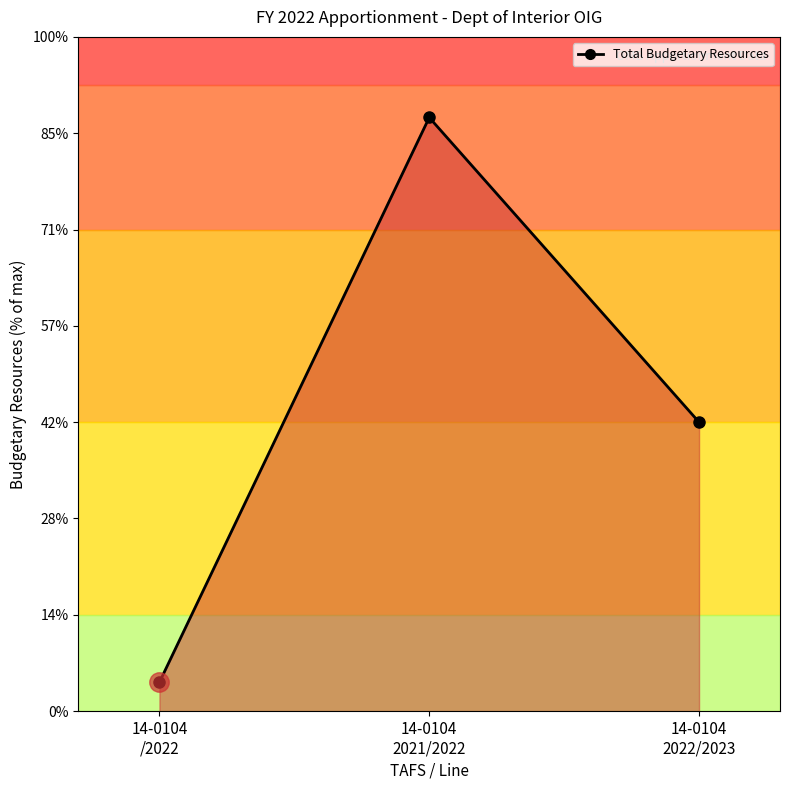

Does the chart have visible grid lines?

No